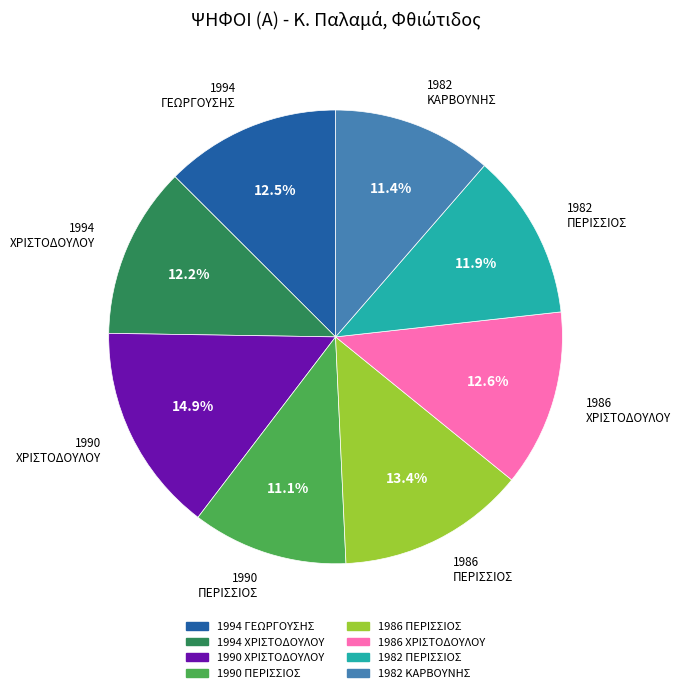

Does 1990 ΧΡΙΣΤΟΔΟΥΛΟΥ represent more than half of the total?

No